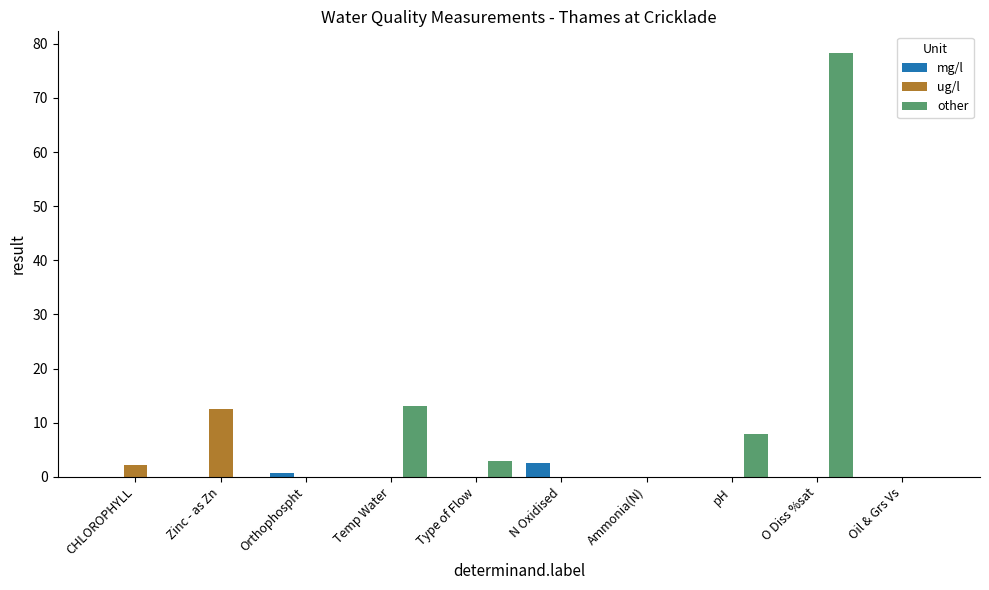

What is the total value across all series at N Oxidised?

2.5